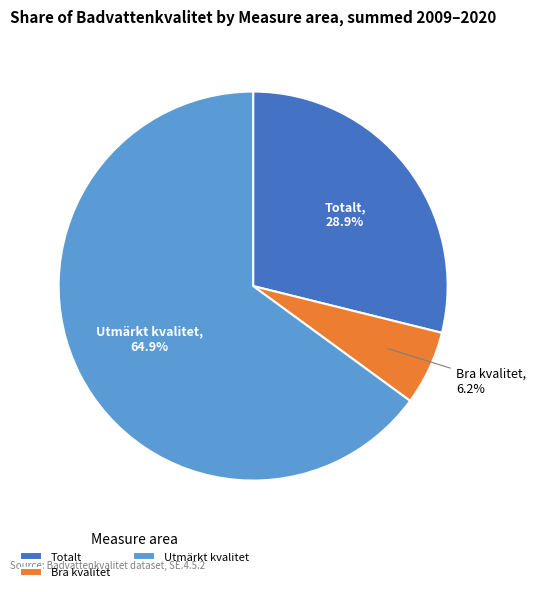

What percentage do Bra kvalitet and Utmärkt kvalitet together represent?

71.1%